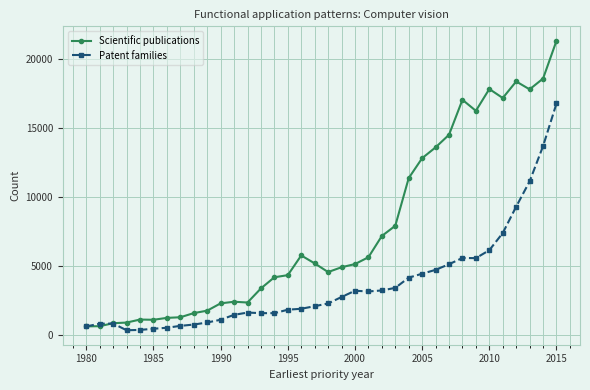

Which series has the widest spread of values?

Scientific publications